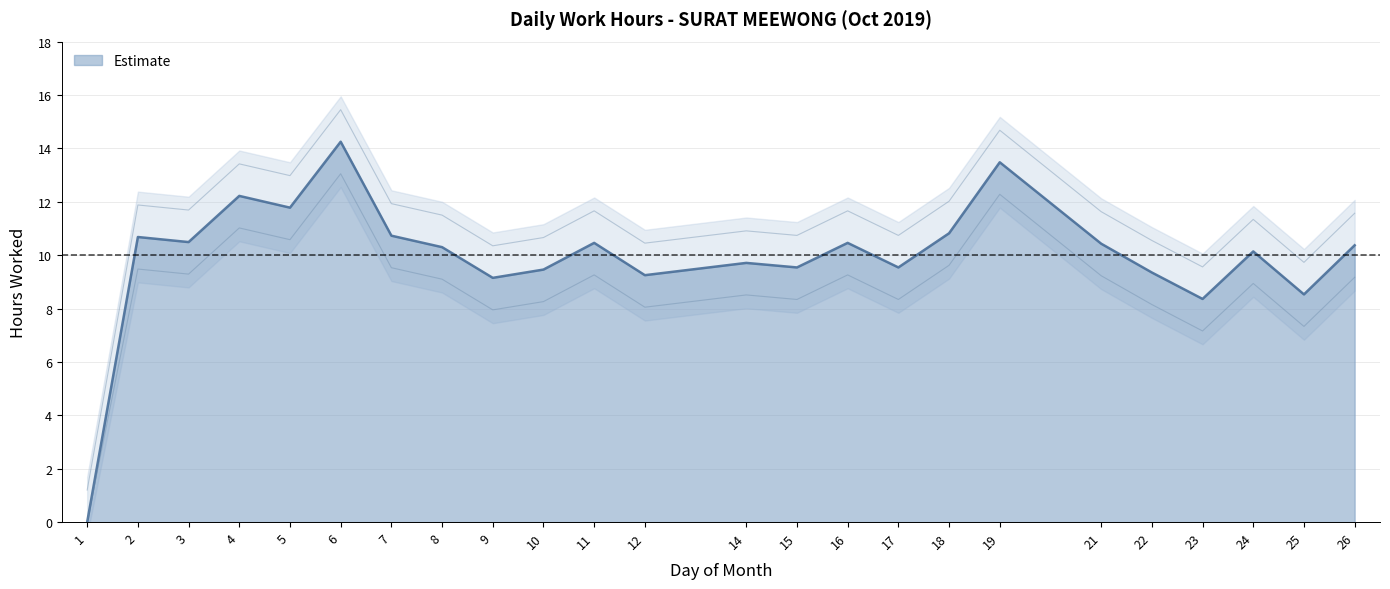

Rank the categories by value from highest to lowest.

6, 19, 4, 5, 18, 7, 2, 3, 11, 16, 21, 26, 8, 24, 14, 15, 17, 10, 22, 12, 9, 25, 23, 1